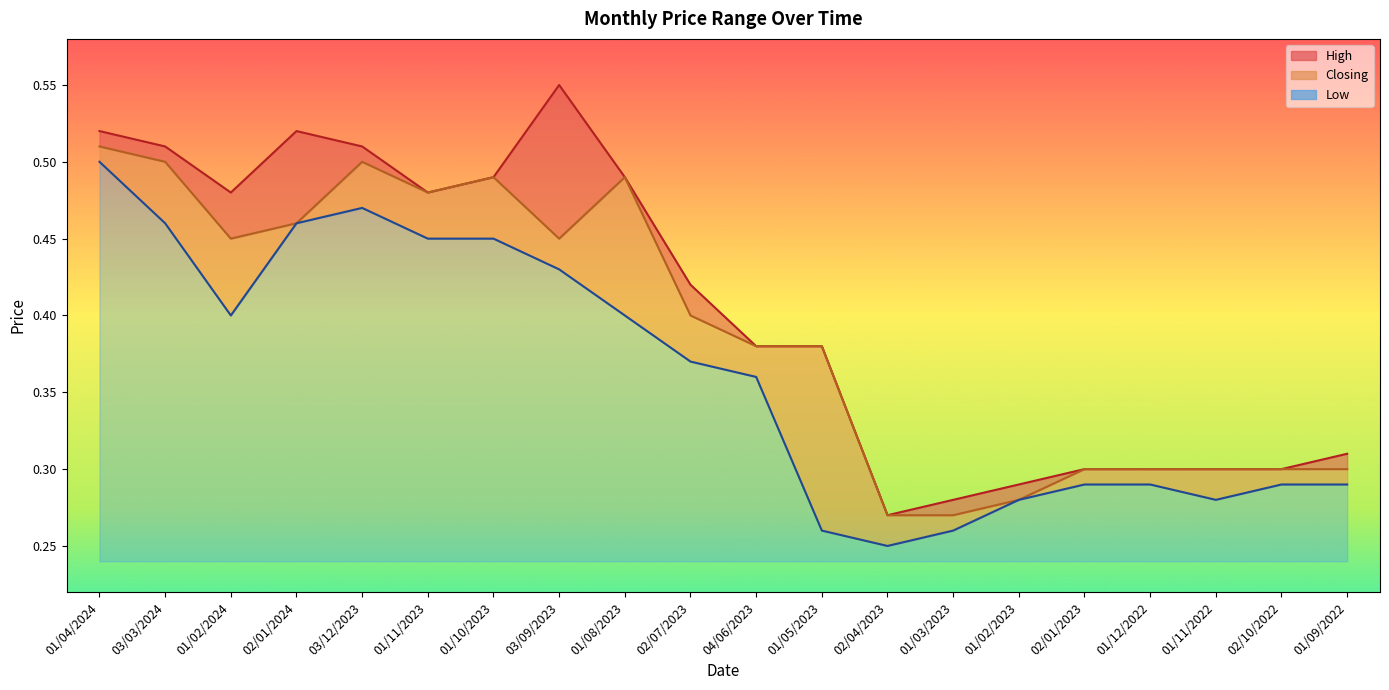

What is the approximate value of High at 01/08/2023?

0.5